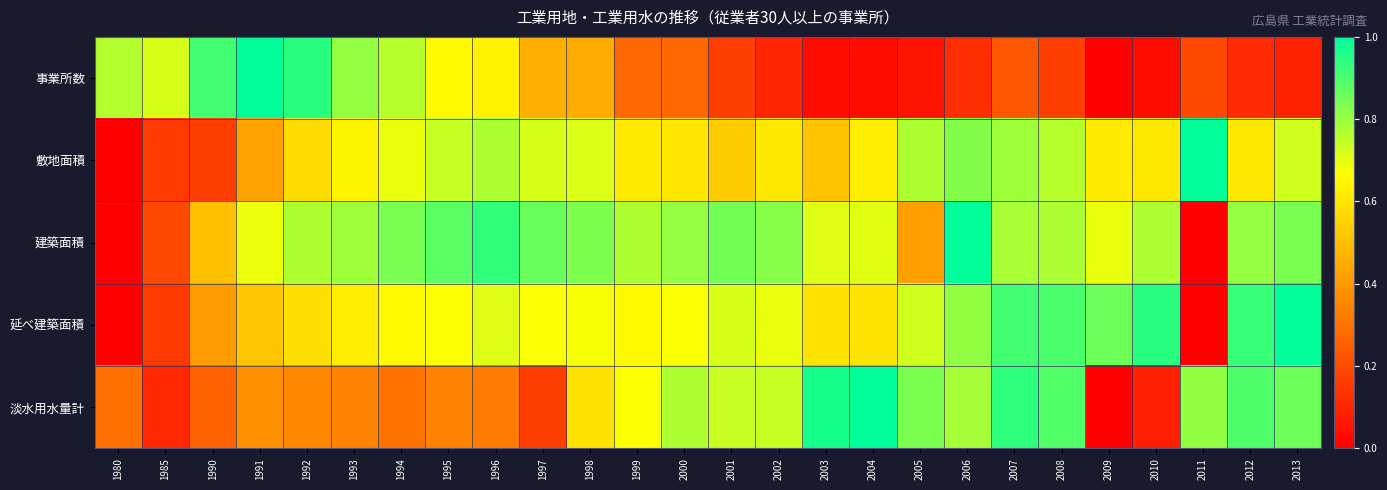

Which series has the largest total across all categories?

敷地面積